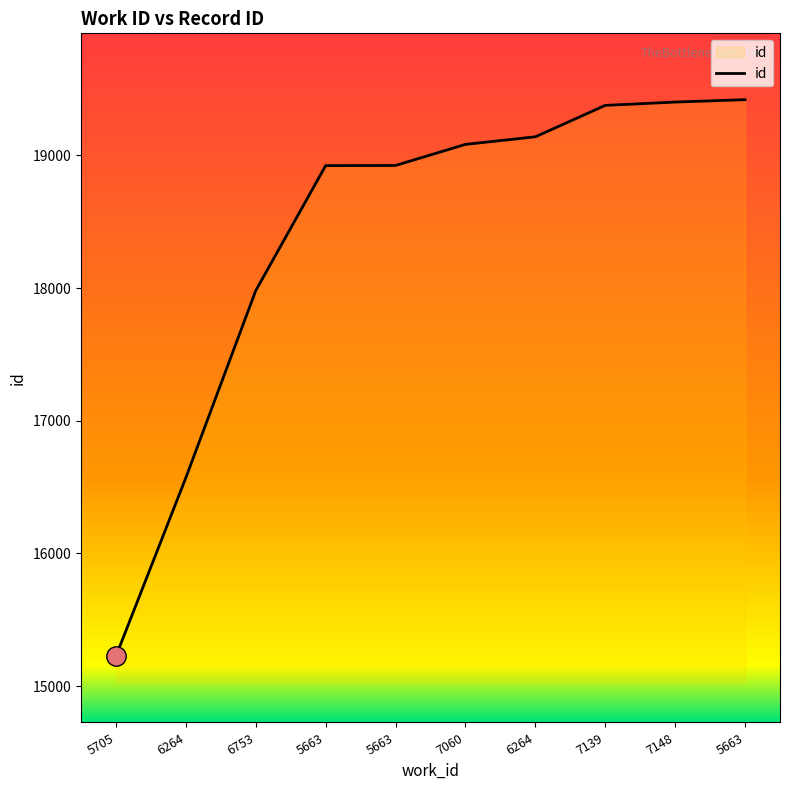

What is the change in value from 7139 to 5663?

+43